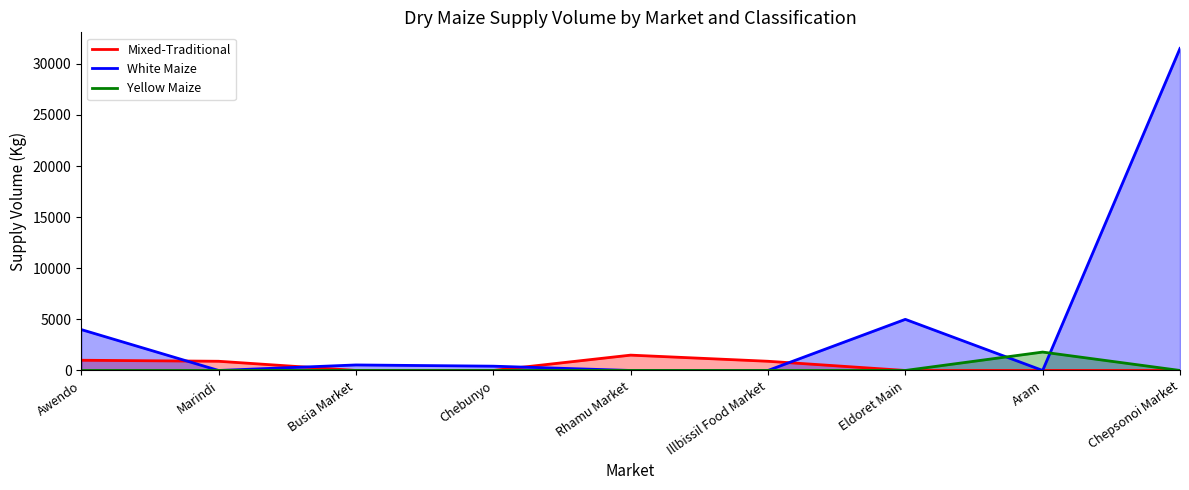

Where is the first local maximum for White Maize?

Busia Market